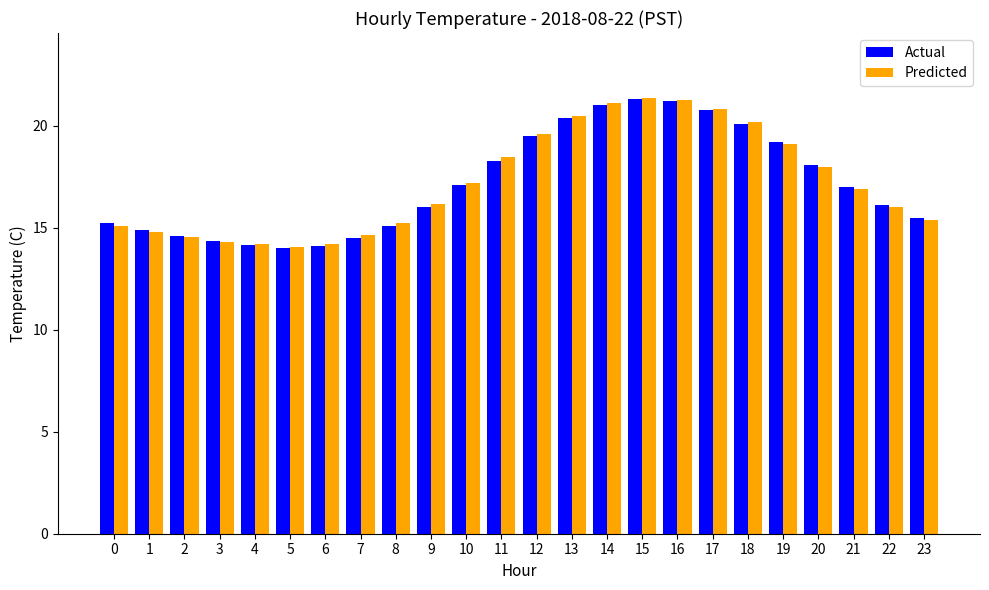

What is the minimum value shown in the chart?

14.0